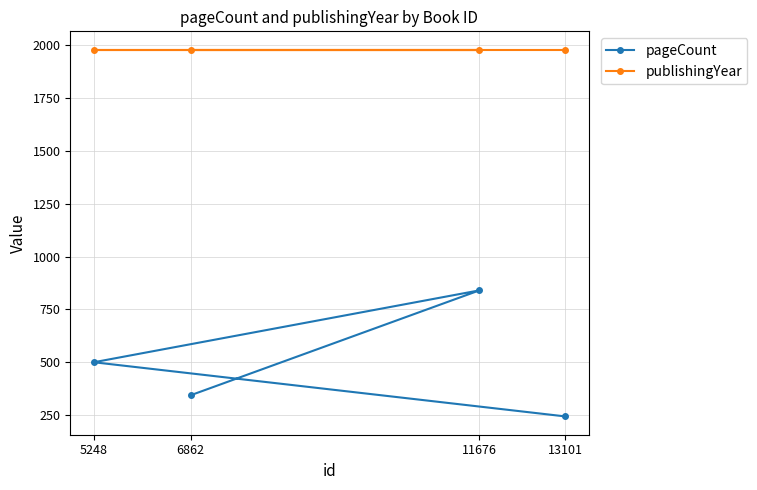

True or false: publishingYear and pageCount cross at least once.

False